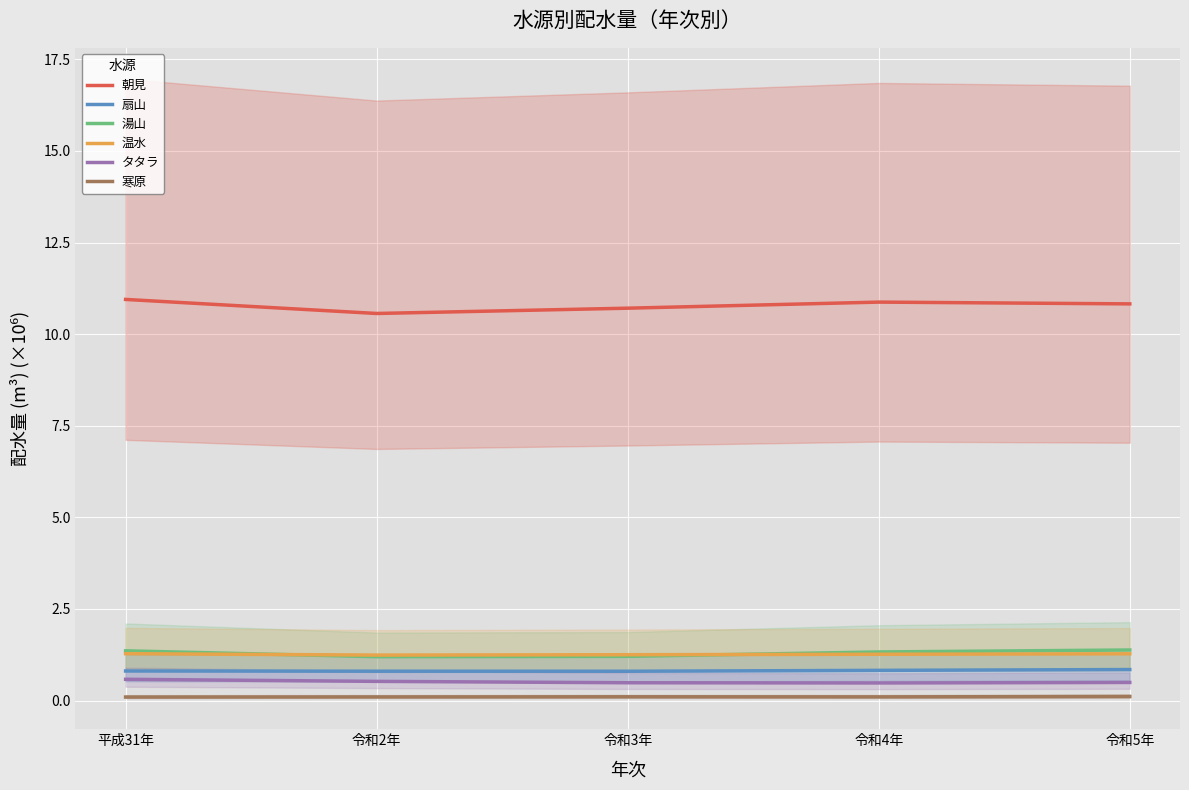

Between 令和3年 and 令和4年, which is larger?

令和4年